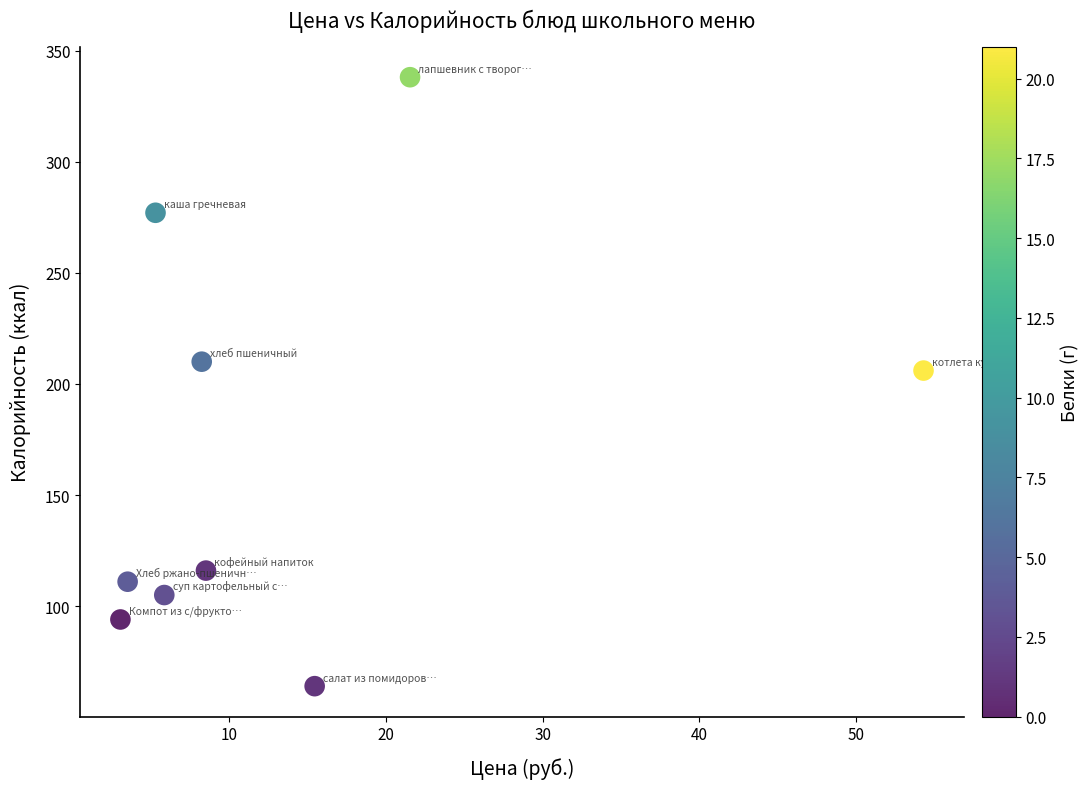

What is the range of Y values (max minus min)?

274